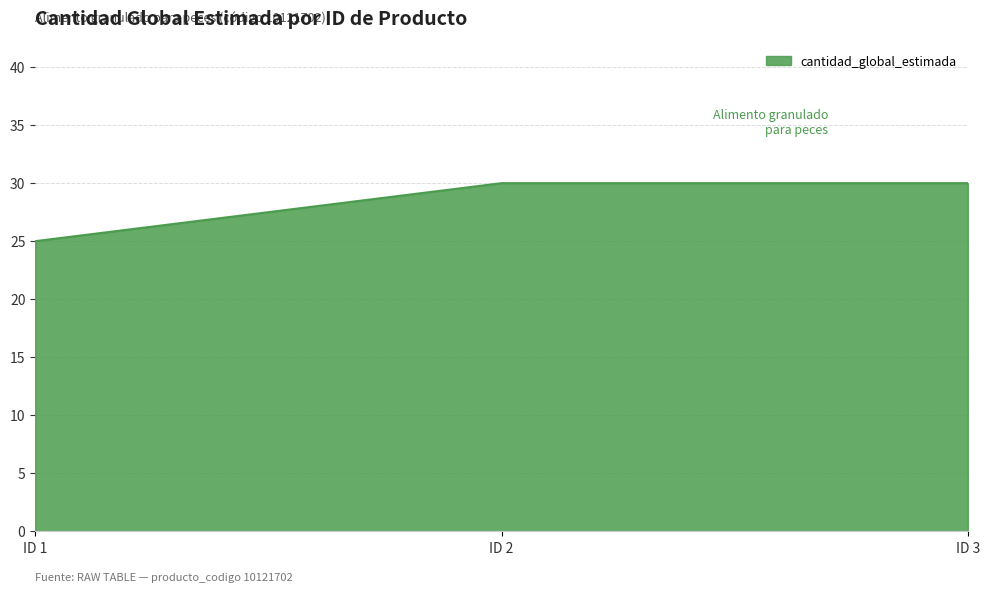

What is the minimum value shown in the chart?

25